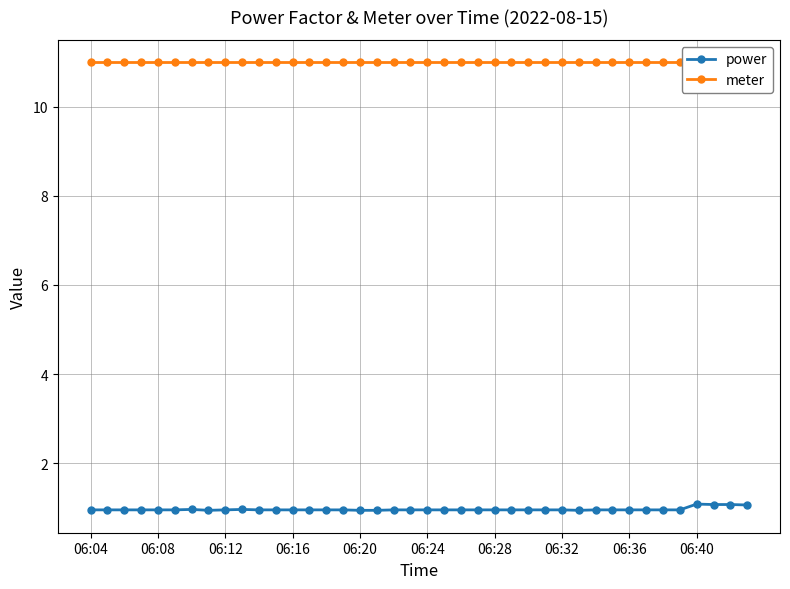

What is the highest value of the power series?

1.1